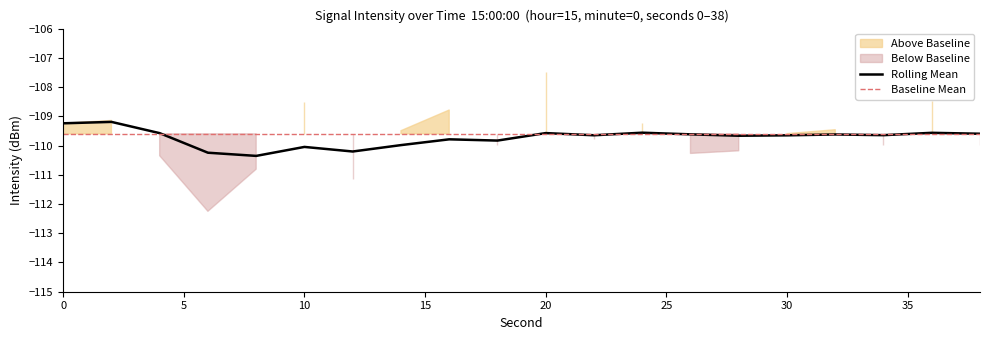

True or false: the data has more than 0 interior local peaks.

True